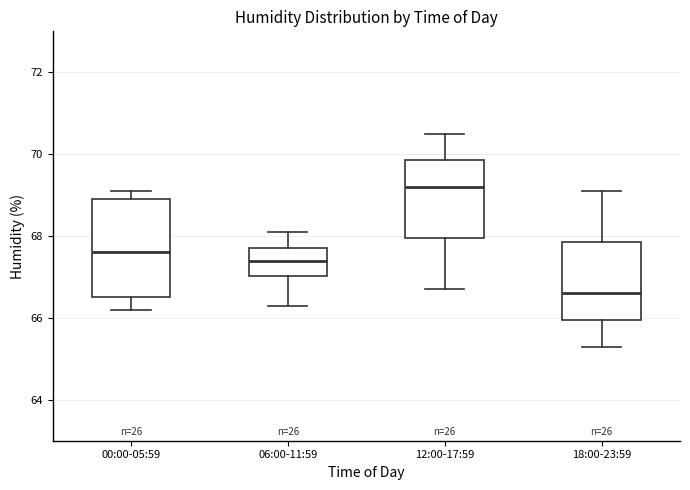

Which box's median line is the highest?

12:00-17:59